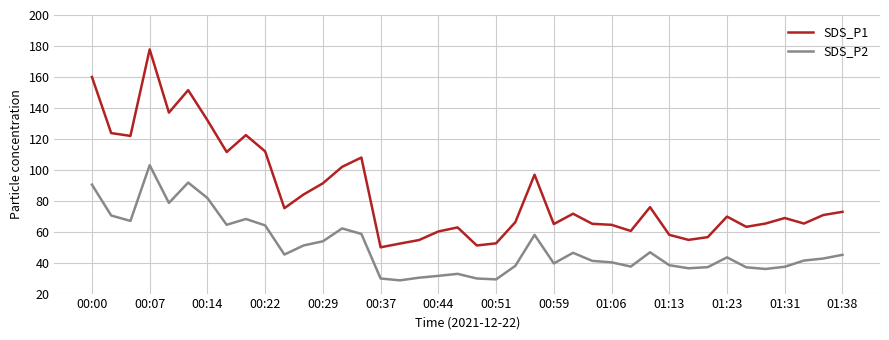

True or false: SDS_P2 and SDS_P1 cross at least once.

False